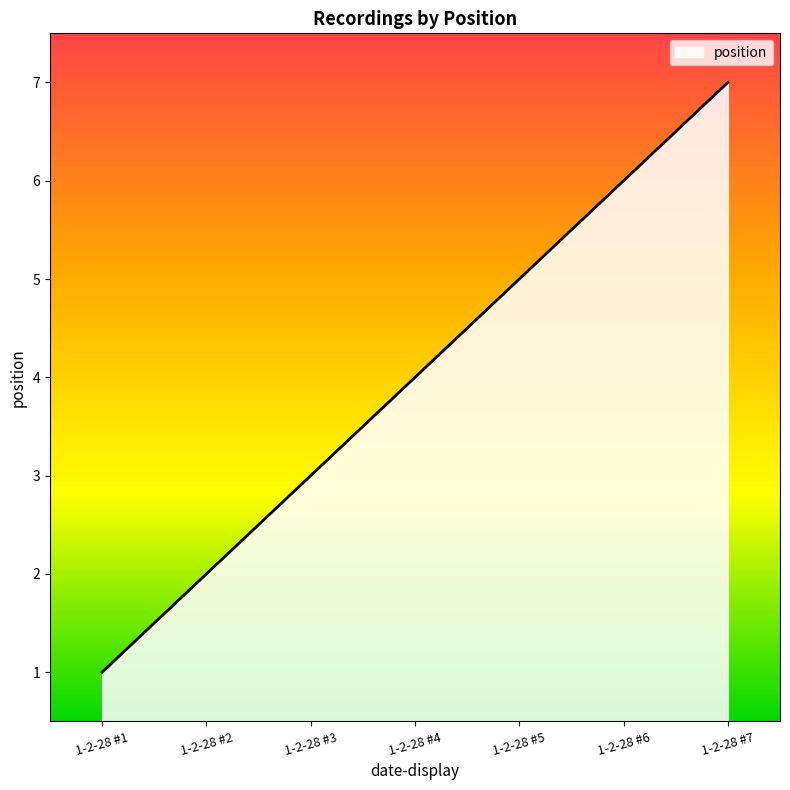

Reading left to right, list all the values displayed in this chart.

1-2-28 #1=1	1-2-28 #2=2	1-2-28 #3=3	1-2-28 #4=4	1-2-28 #5=5	1-2-28 #6=6	1-2-28 #7=7